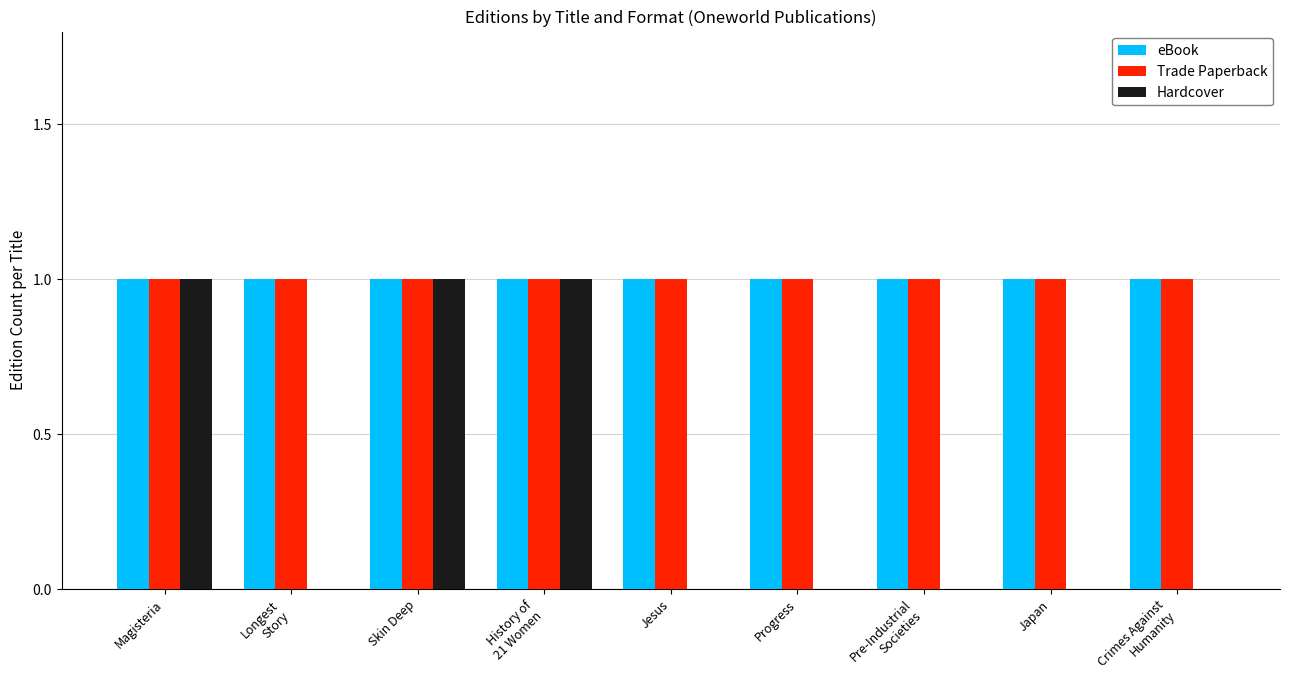

The value of eBook at Jesus is 0. True or false?

False